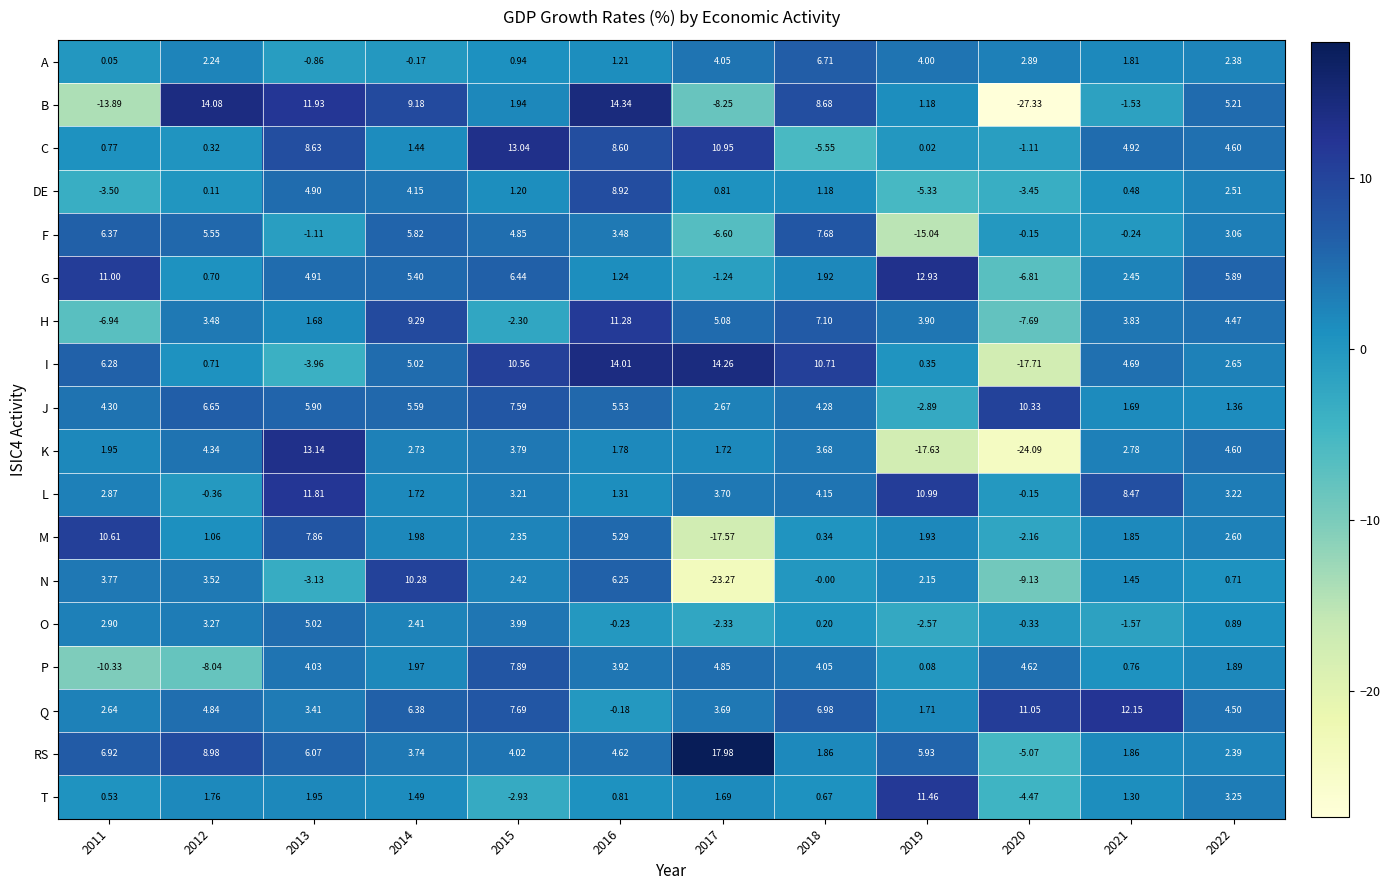

Is the value of RS at 2011 greater than the value of C at 2012?

Yes